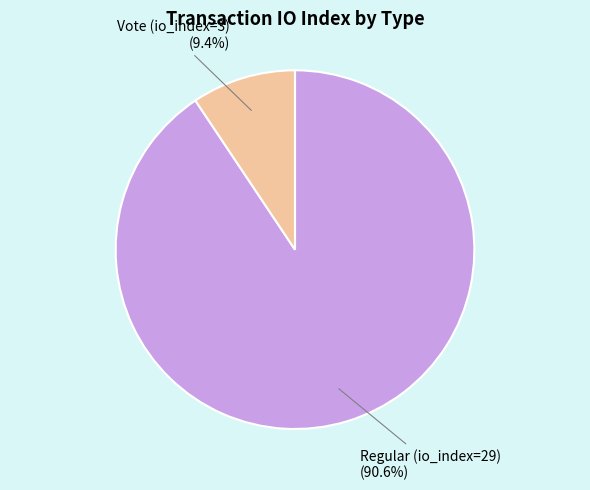

To the nearest percent, what is the difference between the largest and smallest slice percentages?

81%